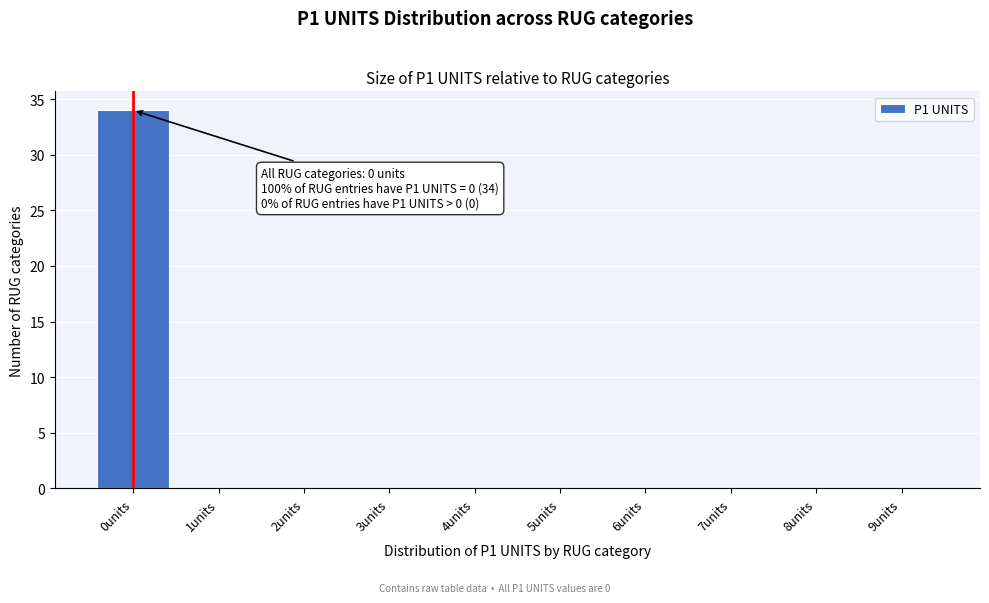

Reading left to right, list all the values displayed in this chart.

0units=34	1units=0	2units=0	3units=0	4units=0	5units=0	6units=0	7units=0	8units=0	9units=0